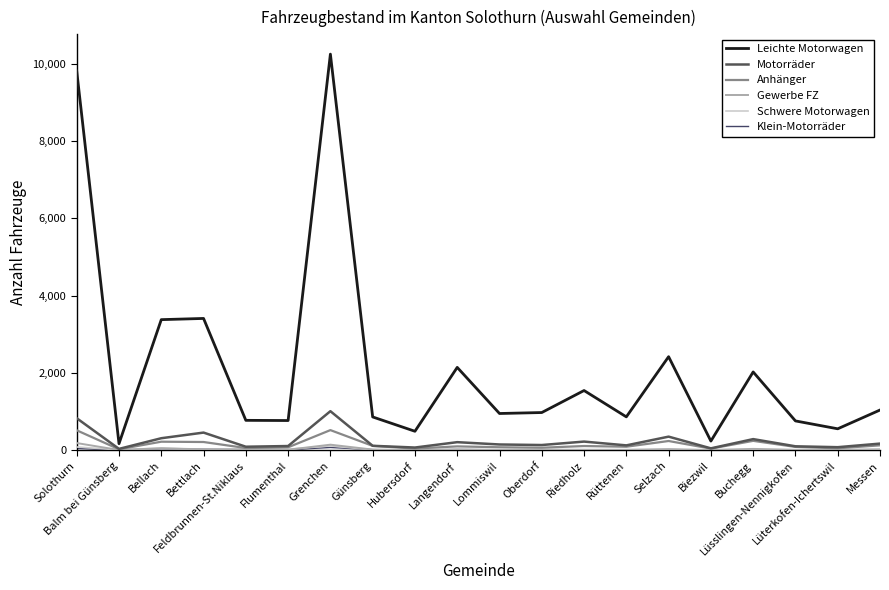

How many lines are shown in the chart?

6